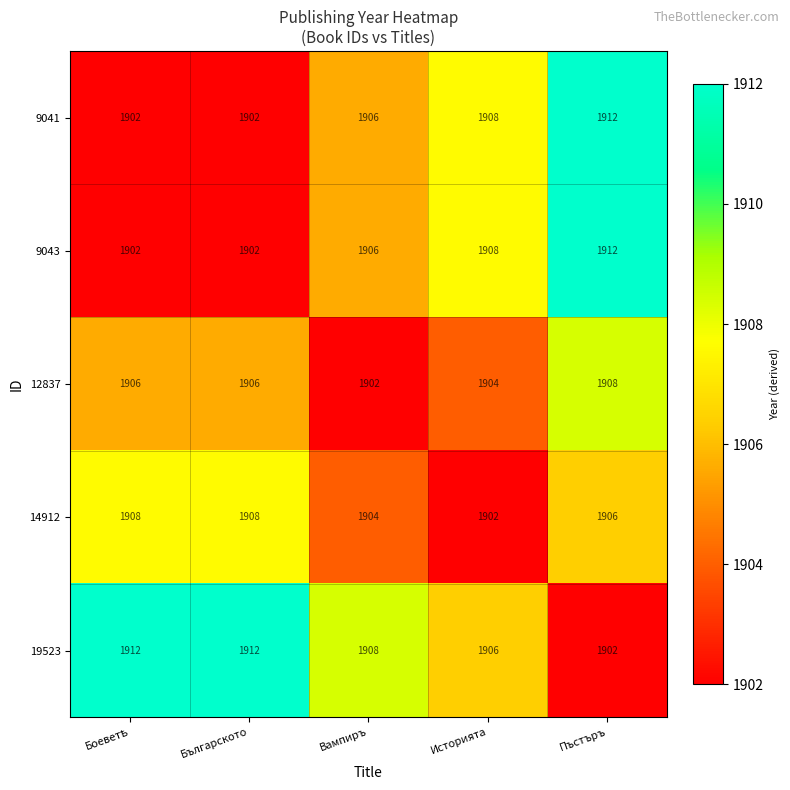

What is the greatest value displayed?

1912